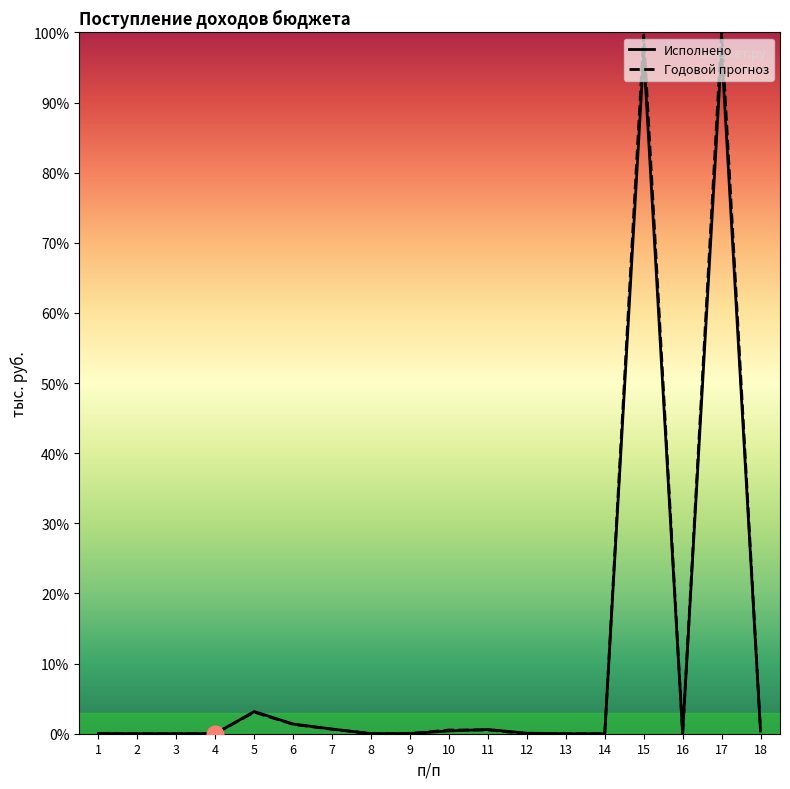

True or false: Исполнено has more than 0 interior local peaks.

True